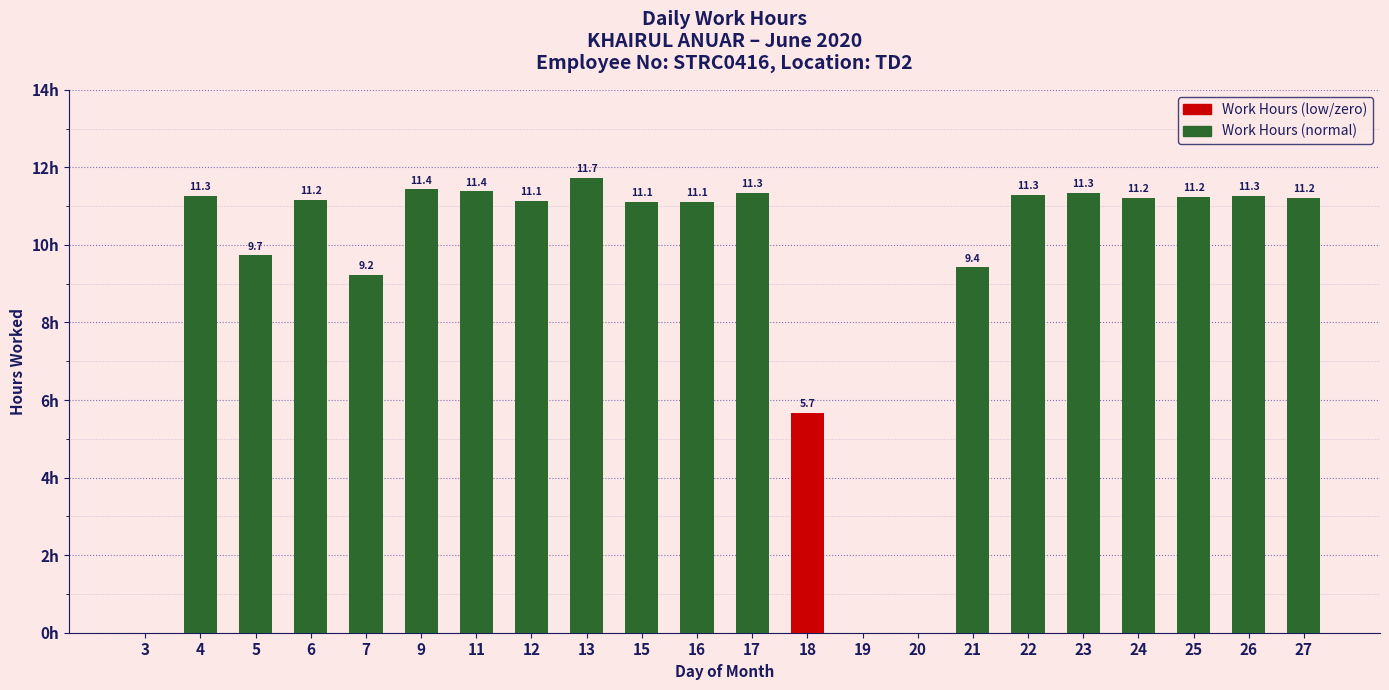

Rank the categories by value from lowest to highest.

3, 19, 20, 18, 7, 21, 5, 16, 15, 12, 6, 27, 24, 25, 4, 26, 22, 17, 23, 11, 9, 13